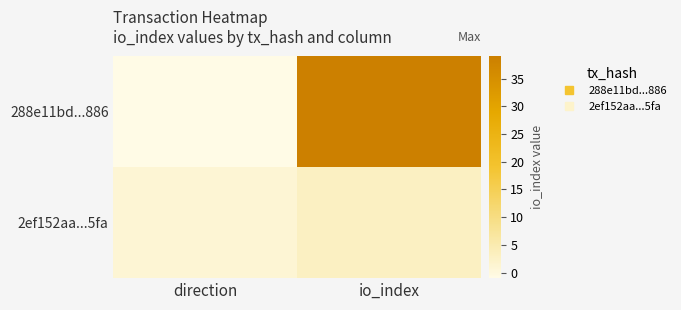

Which series has the largest range (max minus min)?

288e11bd...886